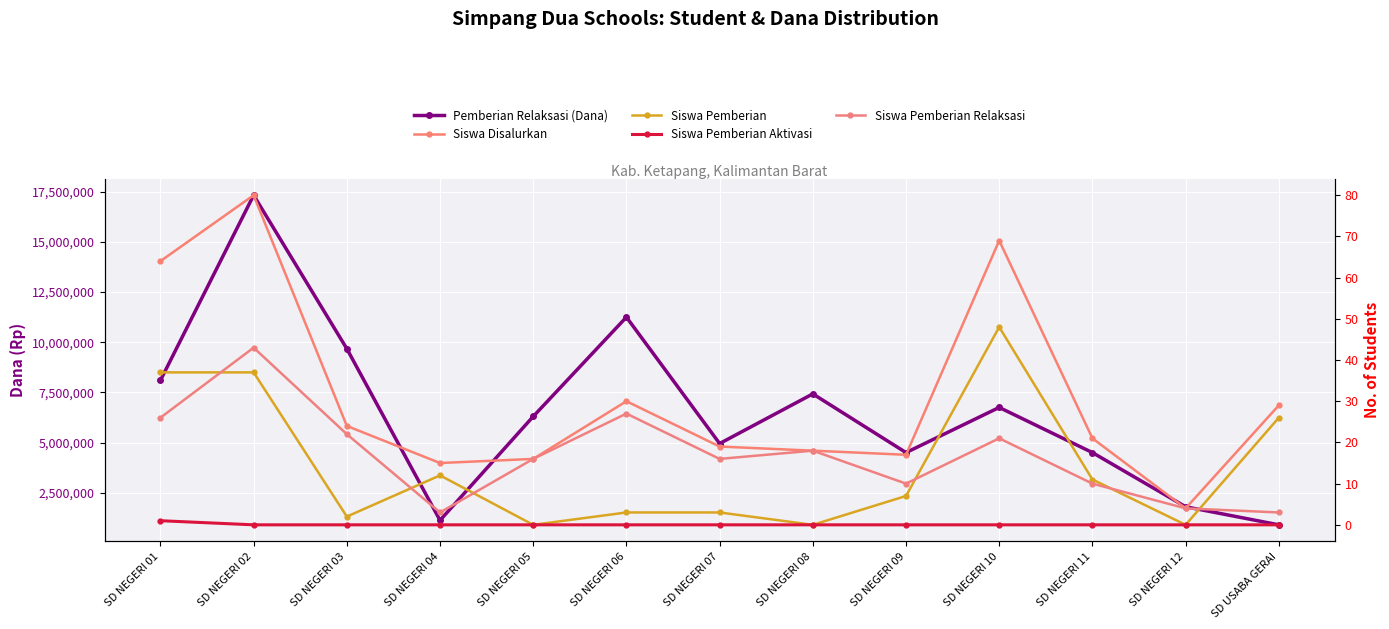

Reading left to right, what are all the values shown in this chart?

Pemberian Relaksasi (Dana): SD NEGERI 01=8100000	SD NEGERI 02=17325000	SD NEGERI 03=9675000	SD NEGERI 04=1125000	SD NEGERI 05=6300000	SD NEGERI 06=11250000	SD NEGERI 07=4950000	SD NEGERI 08=7425000	SD NEGERI 09=4500000	SD NEGERI 10=6750000	SD NEGERI 11=4500000	SD NEGERI 12=1800000	SD USABA GERAI=900000
Siswa Disalurkan: SD NEGERI 01=64	SD NEGERI 02=80	SD NEGERI 03=24	SD NEGERI 04=15	SD NEGERI 05=16	SD NEGERI 06=30	SD NEGERI 07=19	SD NEGERI 08=18	SD NEGERI 09=17	SD NEGERI 10=69	SD NEGERI 11=21	SD NEGERI 12=4	SD USABA GERAI=29
Siswa Pemberian: SD NEGERI 01=37	SD NEGERI 02=37	SD NEGERI 03=2	SD NEGERI 04=12	SD NEGERI 05=0	SD NEGERI 06=3	SD NEGERI 07=3	SD NEGERI 08=0	SD NEGERI 09=7	SD NEGERI 10=48	SD NEGERI 11=11	SD NEGERI 12=0	SD USABA GERAI=26
Siswa Pemberian Aktivasi: SD NEGERI 01=1	SD NEGERI 02=0	SD NEGERI 03=0	SD NEGERI 04=0	SD NEGERI 05=0	SD NEGERI 06=0	SD NEGERI 07=0	SD NEGERI 08=0	SD NEGERI 09=0	SD NEGERI 10=0	SD NEGERI 11=0	SD NEGERI 12=0	SD USABA GERAI=0
Siswa Pemberian Relaksasi: SD NEGERI 01=26	SD NEGERI 02=43	SD NEGERI 03=22	SD NEGERI 04=3	SD NEGERI 05=16	SD NEGERI 06=27	SD NEGERI 07=16	SD NEGERI 08=18	SD NEGERI 09=10	SD NEGERI 10=21	SD NEGERI 11=10	SD NEGERI 12=4	SD USABA GERAI=3